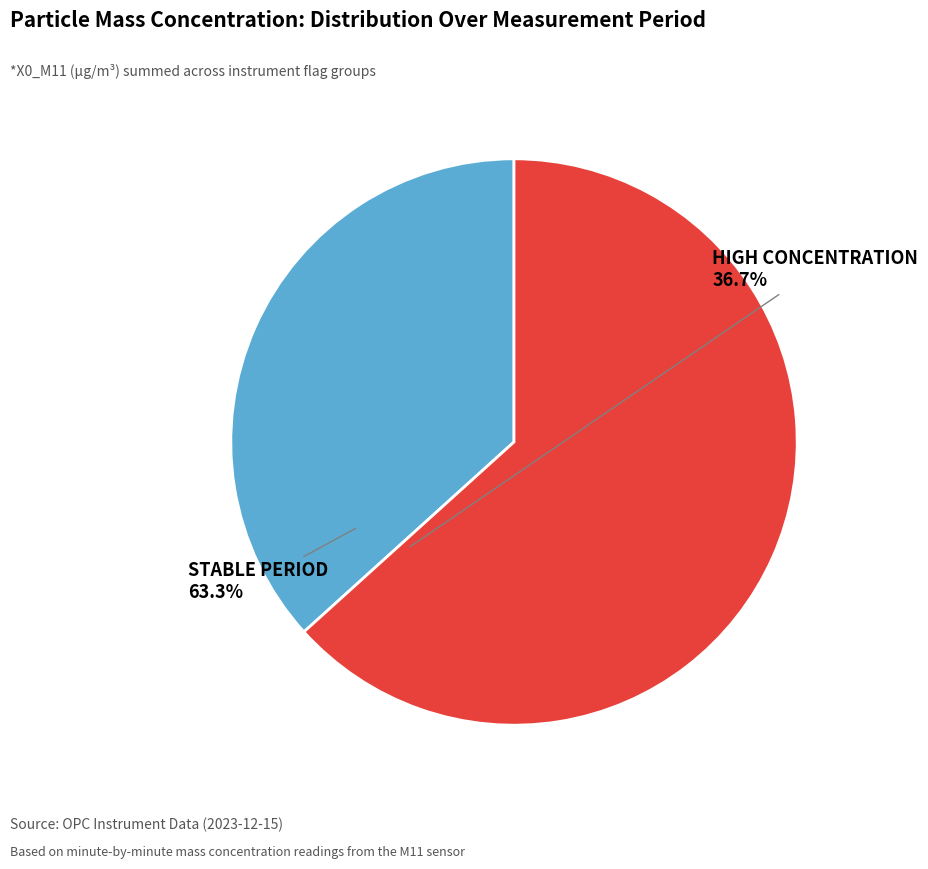

Is there any slice that represents more than half of the pie?

Yes